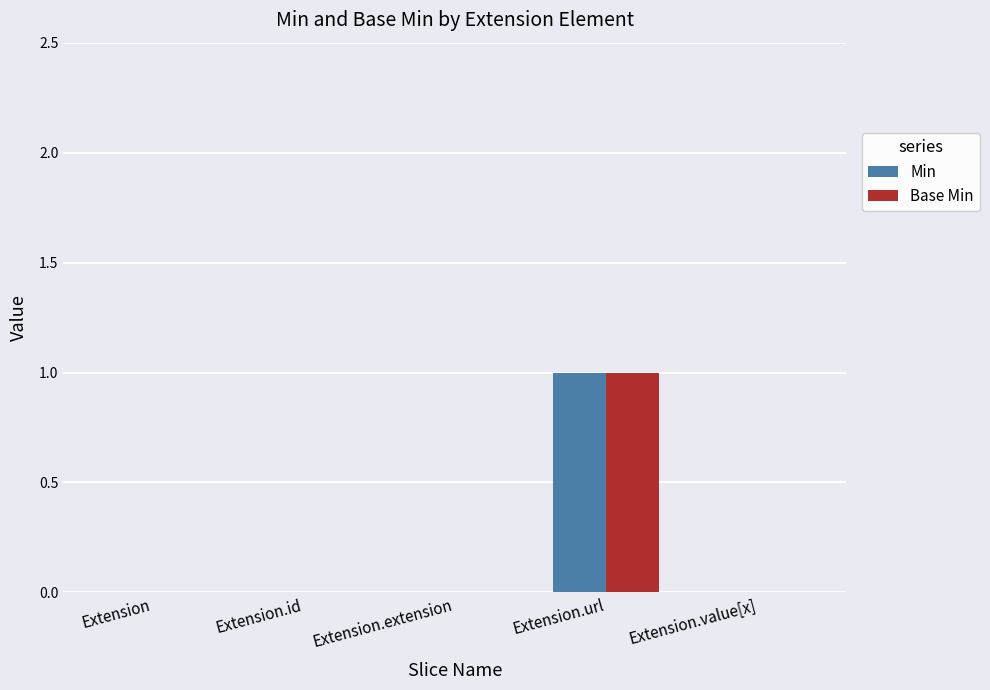

Is it true that Base Min equals 0 at Extension?

True